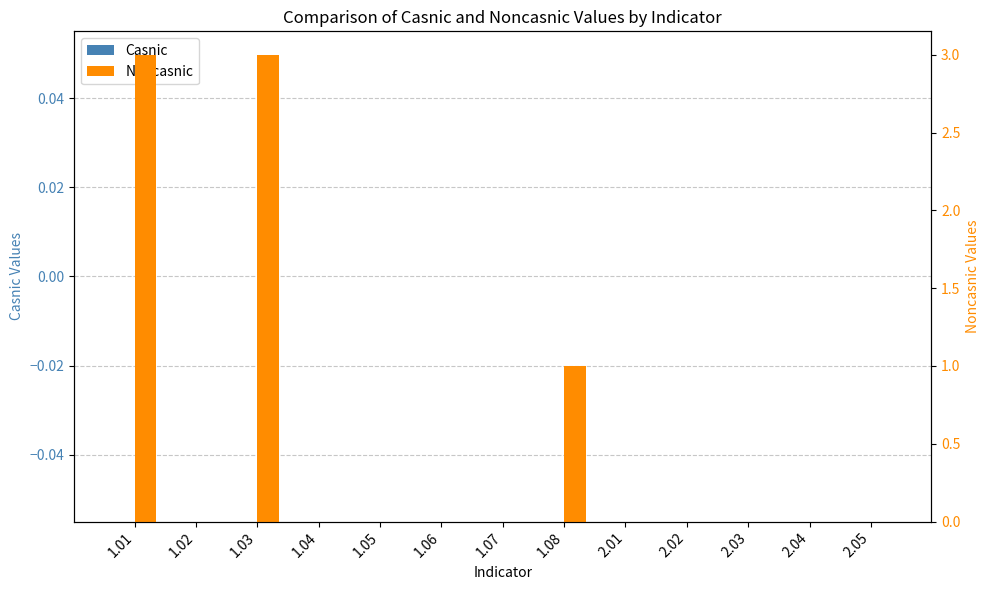

Which series has the largest range (max minus min)?

Noncasnic